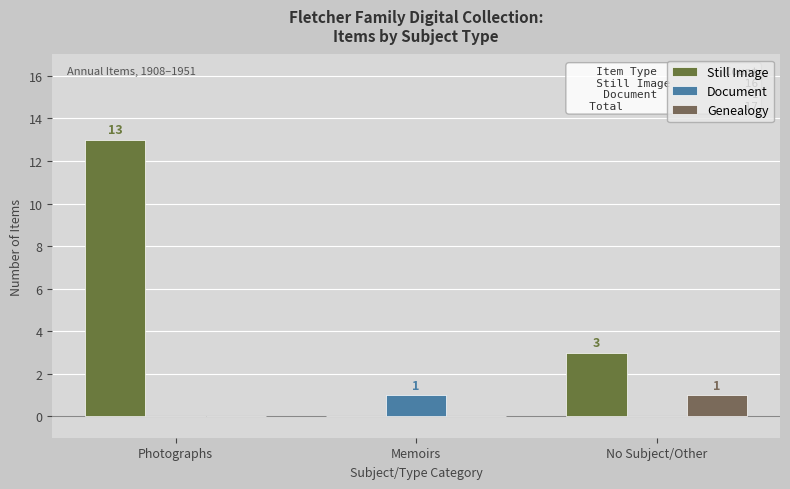

List the labels in order of Still Image value, largest first.

Photographs, No Subject/Other, Memoirs